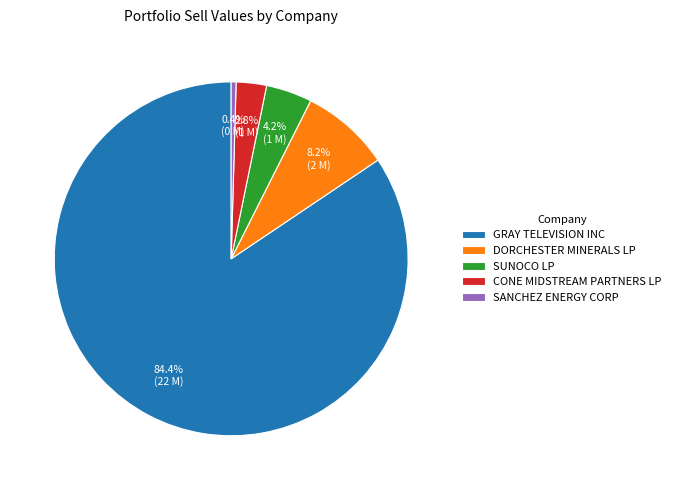

To the nearest percent, what is the difference between the SANCHEZ ENERGY CORP and CONE MIDSTREAM PARTNERS LP slice percentages?

2%